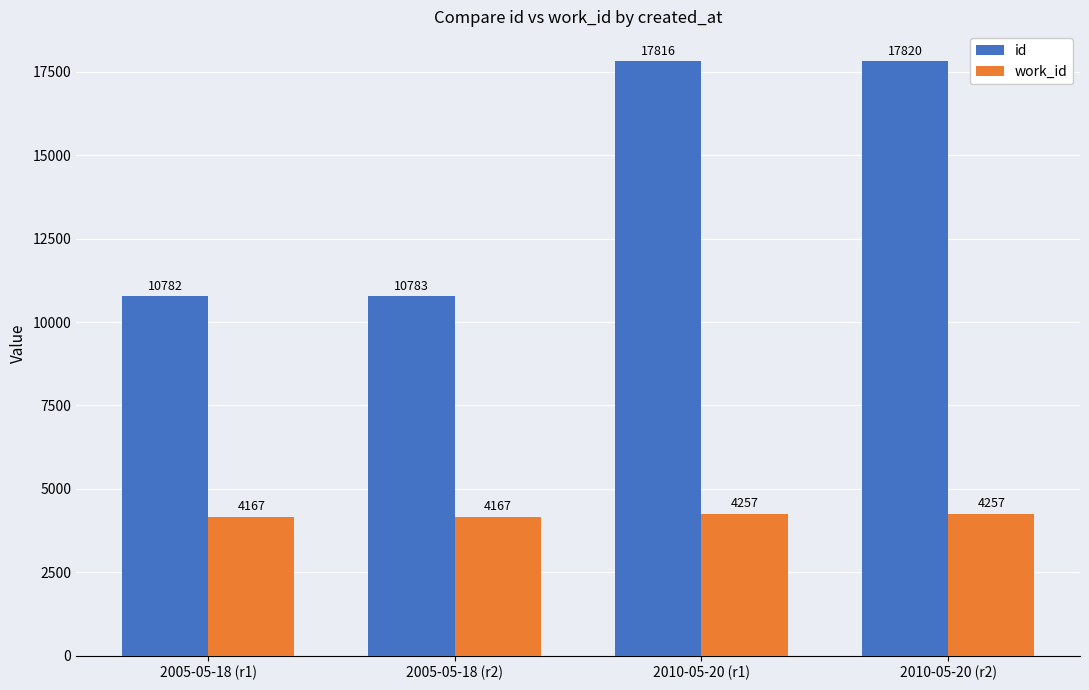

Reading right to left, what are all the values shown in this chart?

id: 17820	17816	10783	10782
work_id: 4257	4257	4167	4167